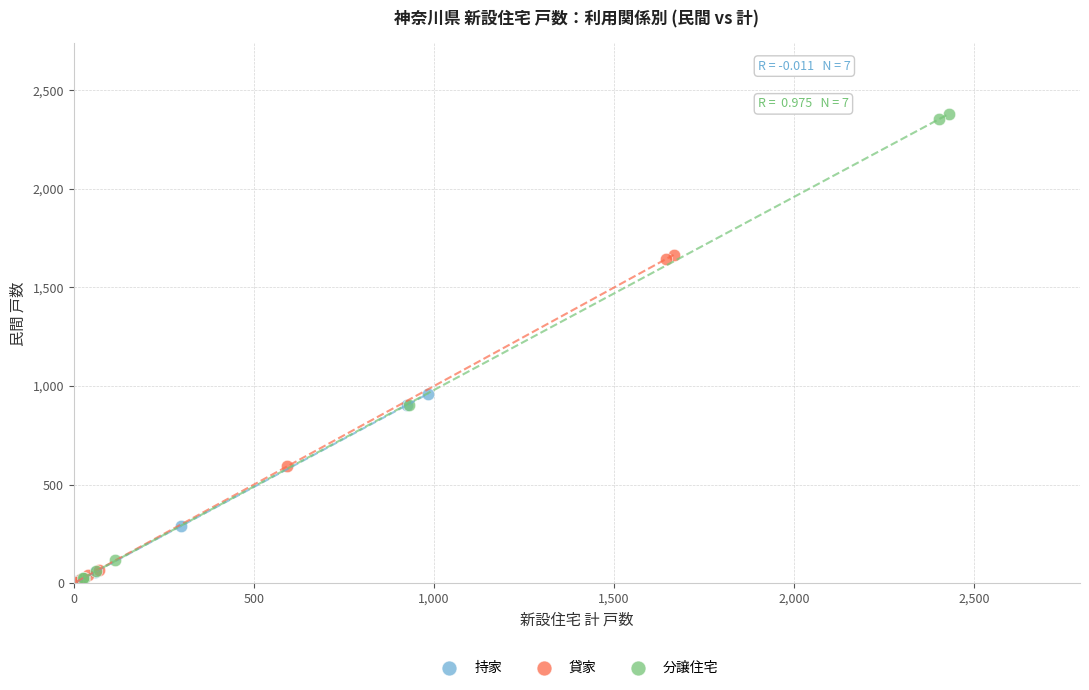

Which series has the largest Y range (max minus min)?

分譲住宅